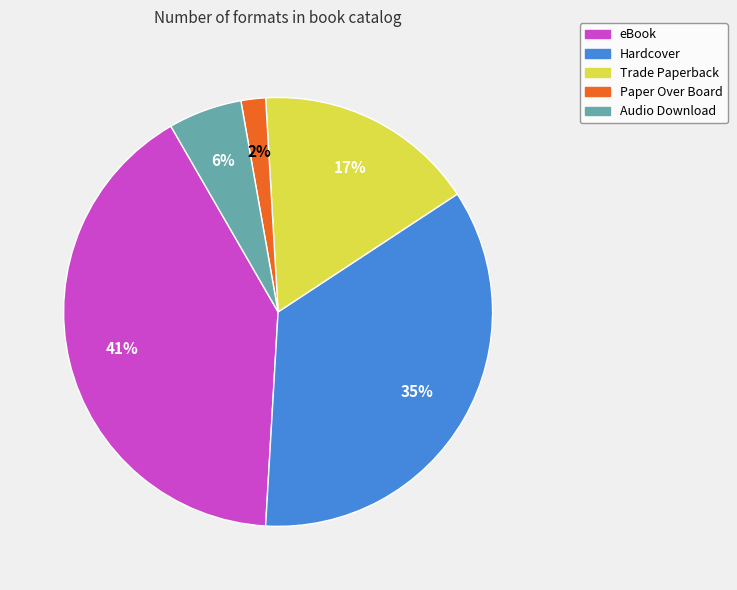

To the nearest percent, what percentage of the pie is Paper Over Board?

2%